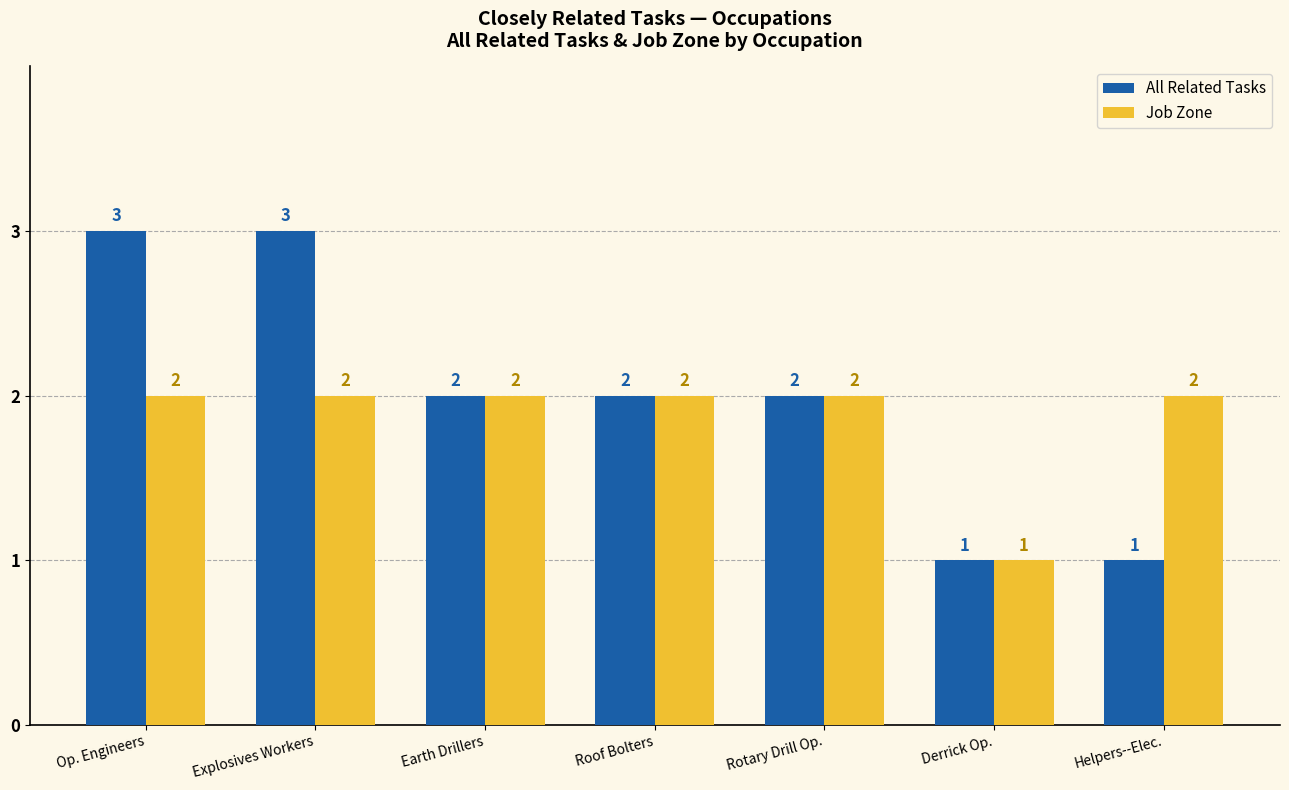

Count the number of categories in the chart.

7